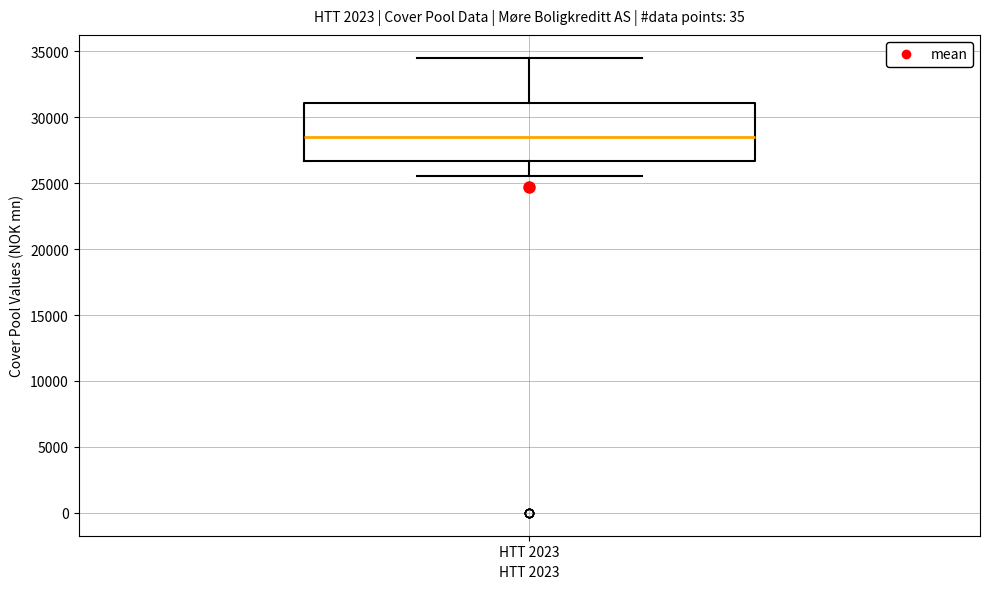

Transcribe this box plot: give where the median line is, the range the box spans, and where the two whiskers end, as read against the y-axis. The values are not printed on the chart, so give them approximately, as read against the axis.

median 28500, box 26500 to 31000, whiskers 25500 to 34500